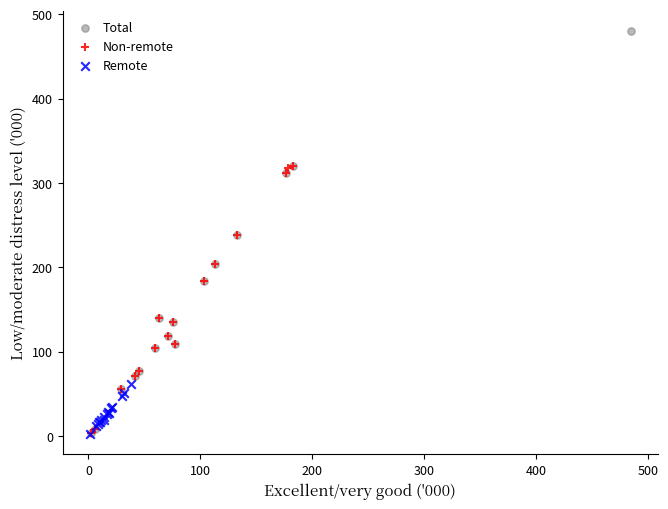

What are all the series names shown in the legend?

Total, Non-remote, Remote